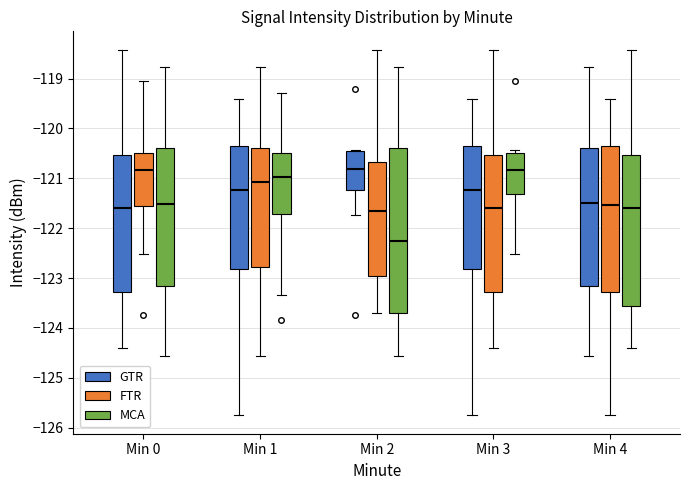

Reading left to right, transcribe this box plot: for each box, give where its median line is, the range the box spans, and where its two whiskers end, as read against the y-axis. The values are not printed on the chart, so give them approximately, as read against the axis.

Min 0 (GTR): median -121.6, box -123.3 to -120.5, whiskers -124.4 to -118.4
Min 0 (FTR): median -120.8, box -121.6 to -120.5, whiskers -122.5 to -119.0
Min 0 (MCA): median -121.5, box -123.2 to -120.4, whiskers -124.6 to -118.8
Min 1 (GTR): median -121.2, box -122.8 to -120.4, whiskers -125.8 to -119.4
Min 1 (FTR): median -121.1, box -122.8 to -120.4, whiskers -124.6 to -118.8
Min 1 (MCA): median -121.0, box -121.7 to -120.5, whiskers -123.3 to -119.3
Min 2 (GTR): median -120.8, box -121.2 to -120.5, whiskers -121.7 to -120.4
Min 2 (FTR): median -121.6, box -123.0 to -120.7, whiskers -123.7 to -118.4
Min 2 (MCA): median -122.3, box -123.7 to -120.4, whiskers -124.6 to -118.8
Min 3 (GTR): median -121.2, box -122.8 to -120.4, whiskers -125.8 to -119.4
Min 3 (FTR): median -121.6, box -123.3 to -120.5, whiskers -124.4 to -118.4
Min 3 (MCA): median -120.8, box -121.3 to -120.5, whiskers -122.5 to -120.4
Min 4 (GTR): median -121.5, box -123.2 to -120.4, whiskers -124.6 to -118.8
Min 4 (FTR): median -121.5, box -123.3 to -120.4, whiskers -125.8 to -119.4
Min 4 (MCA): median -121.6, box -123.6 to -120.5, whiskers -124.4 to -118.4